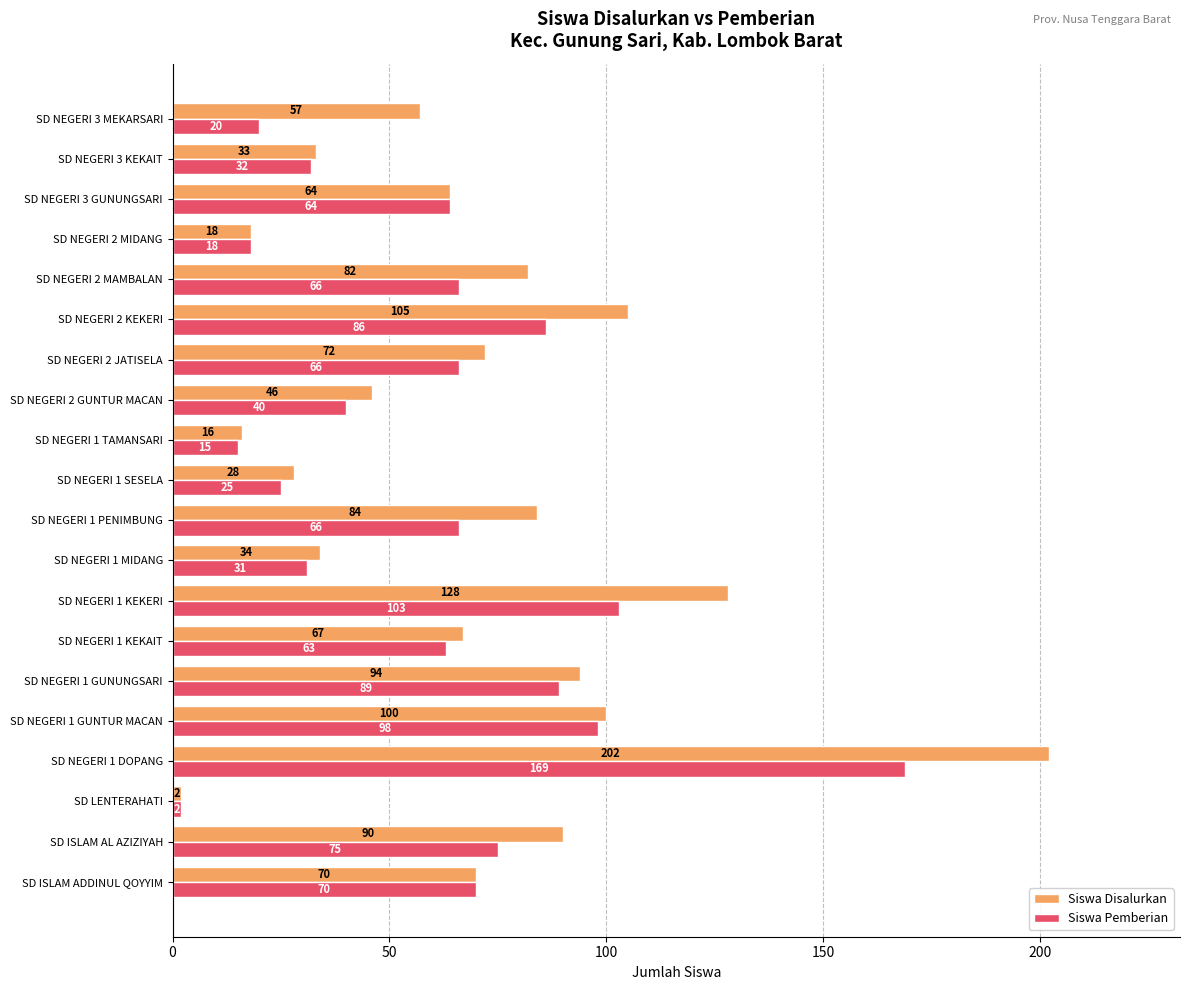

Which series has the largest range (max minus min)?

Siswa Disalurkan